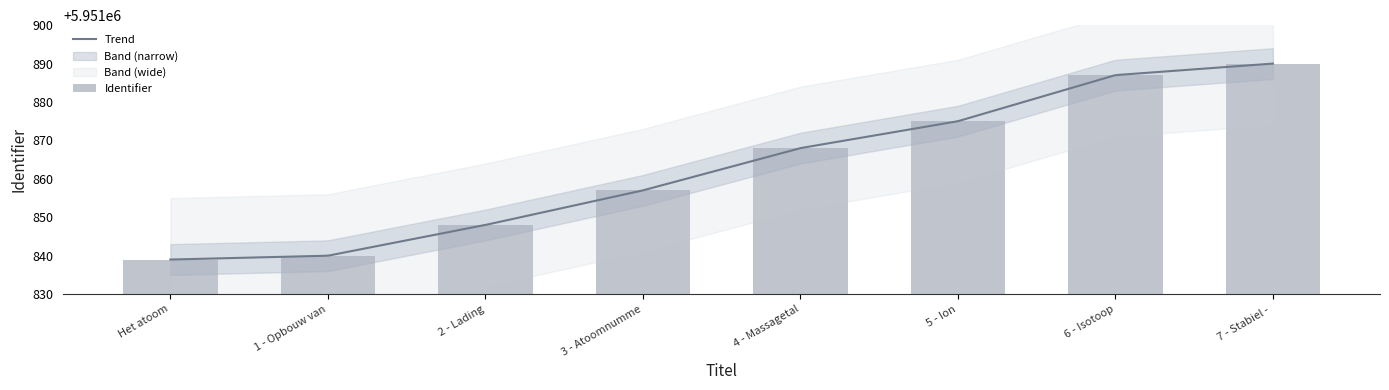

Is it true that Trend equals 5951839.0 at Het atoom?

True